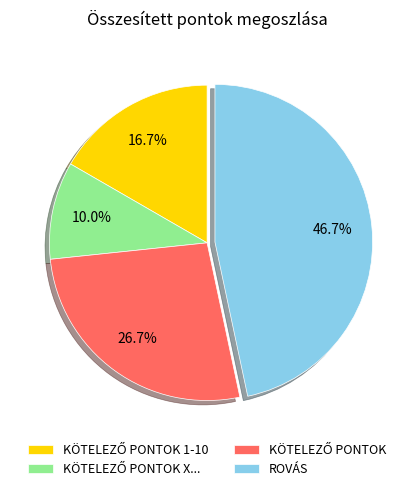

Is there a majority slice in this chart?

No